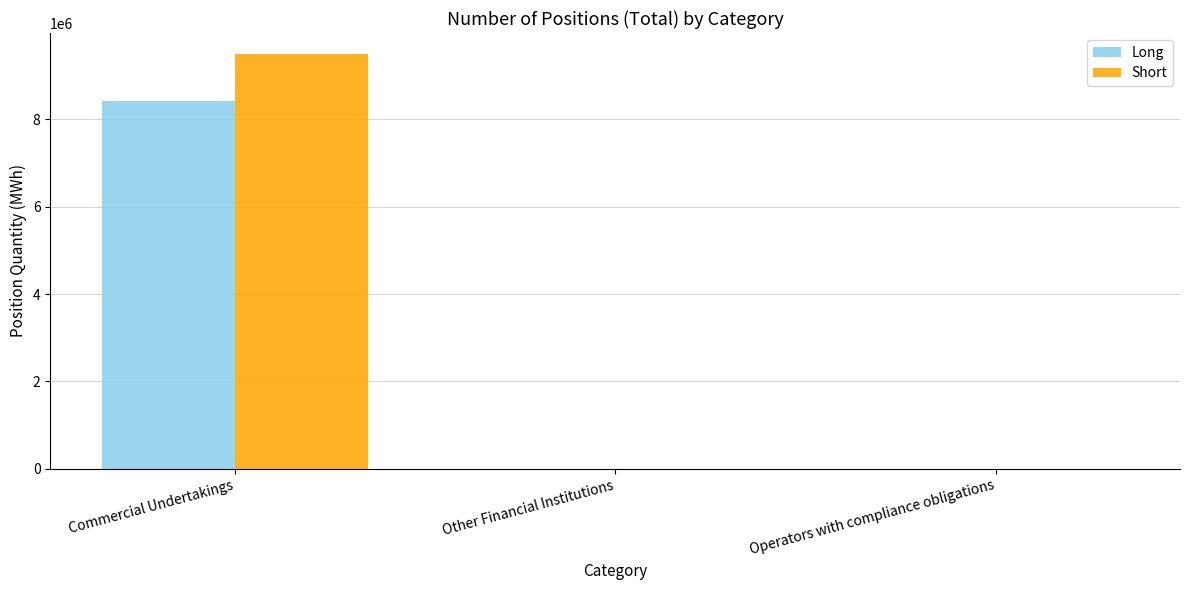

The Long series shows 0 at Operators with compliance obligations. True or false?

True